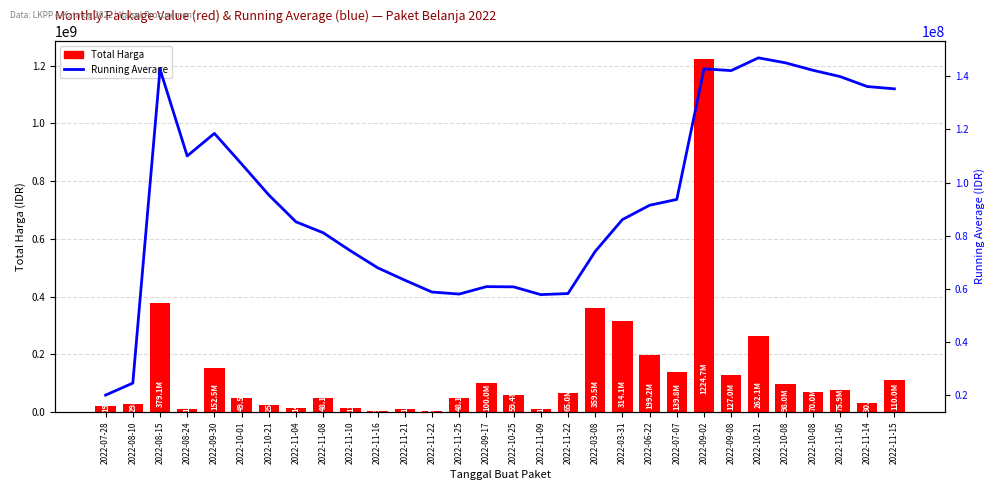

What are all the series names shown in the legend?

Total Harga, Running Average